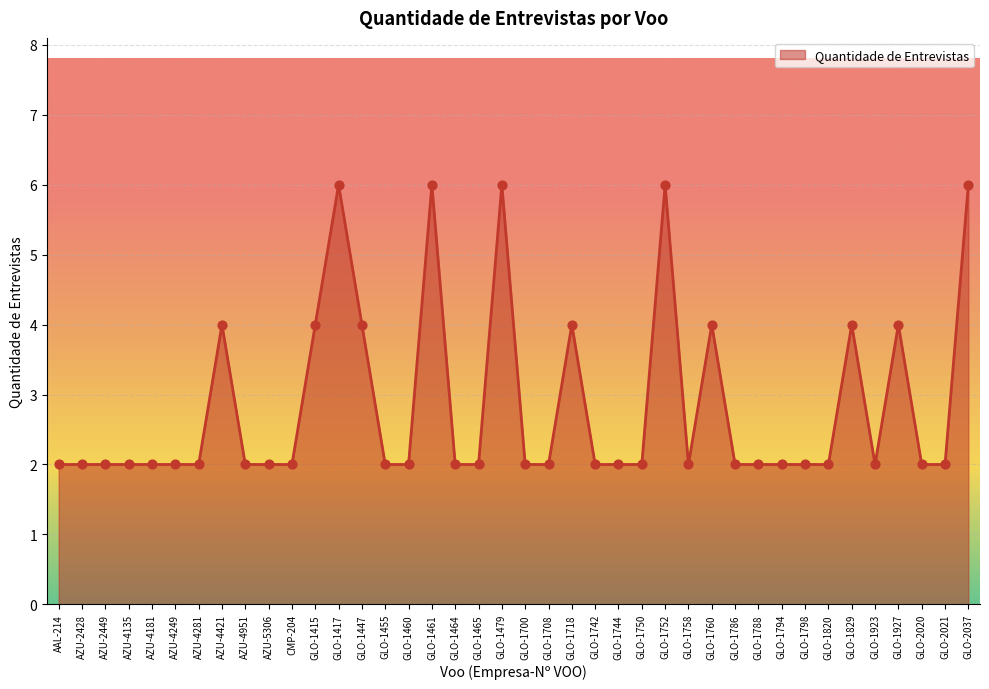

What is the change in value from GLO-1760 to GLO-1788?

-2